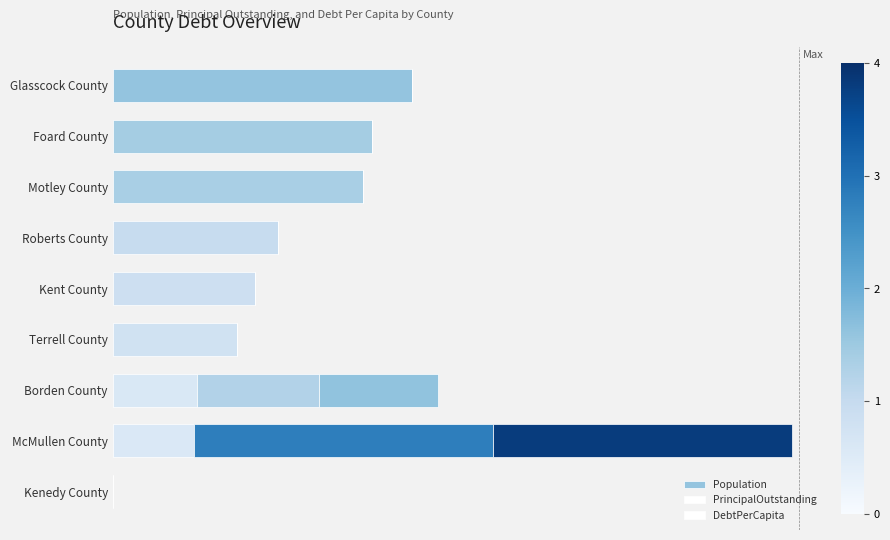

What position from the left is Borden County?

7